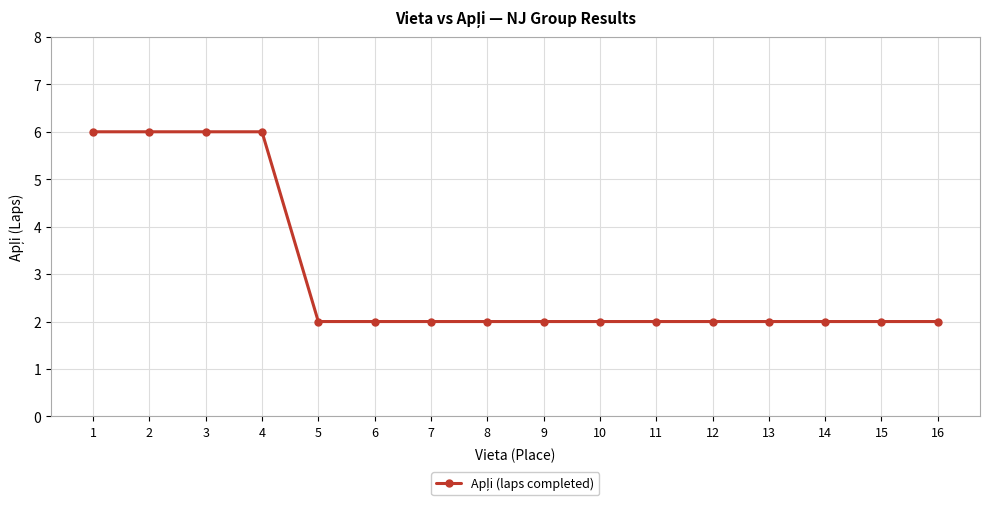

What is the average value?

3